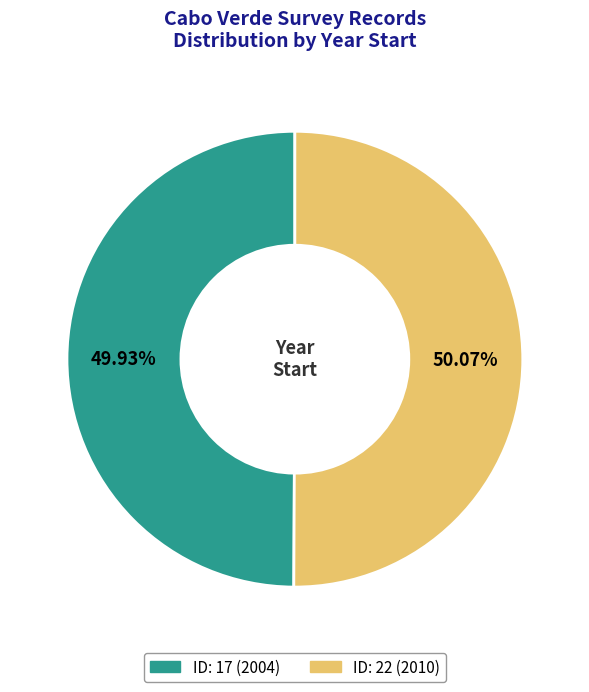

How many slices are in this pie chart?

2